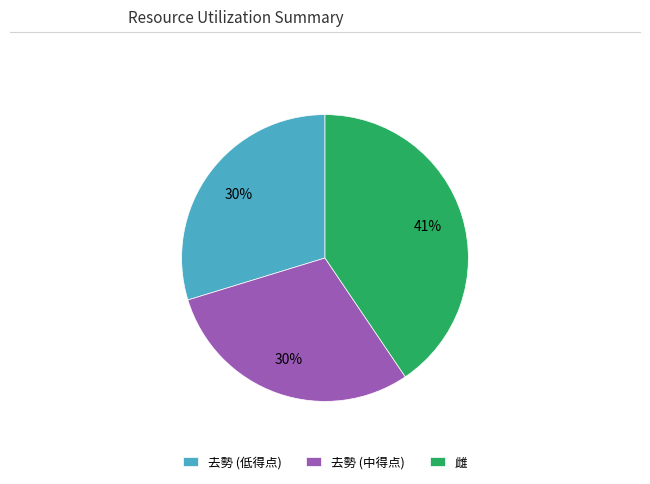

To the nearest percent, what portion does 雌 represent?

41%